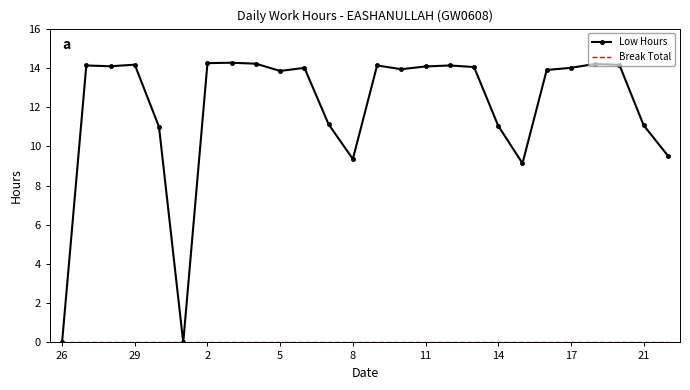

Which series has the widest spread of values?

Low Hours